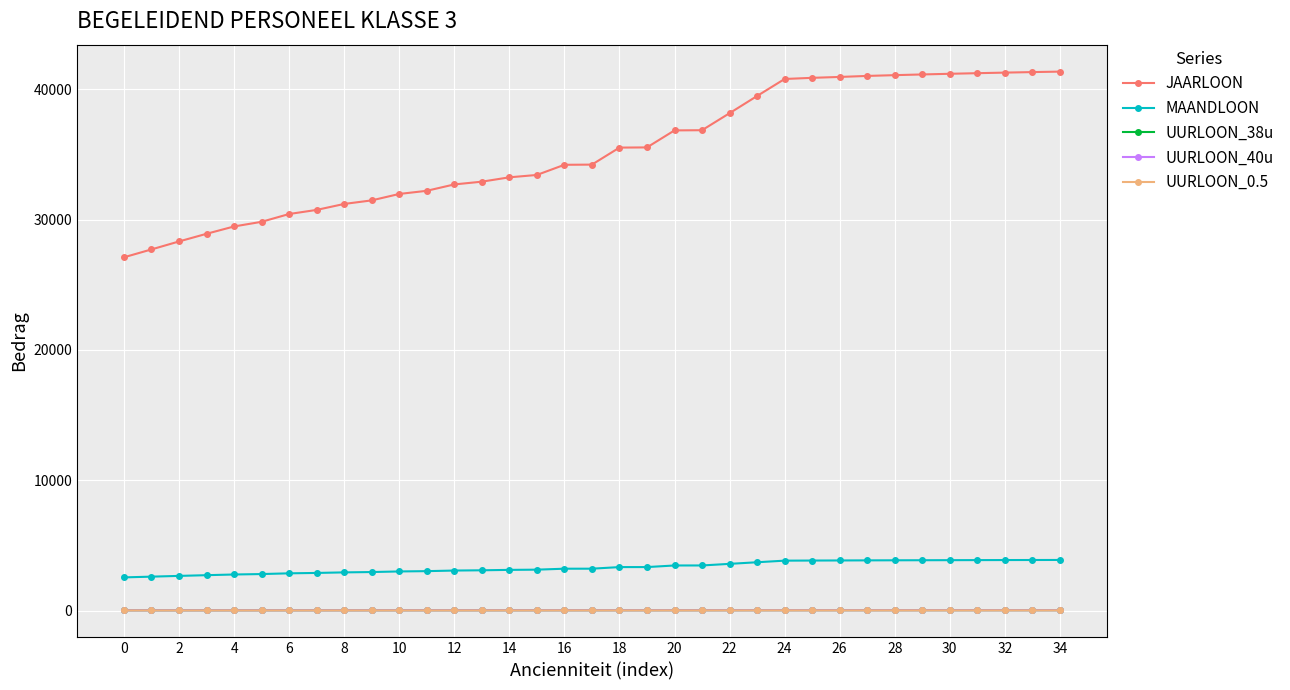

What is the value of the MAANDLOON point at the 10th from the left?

2954.3